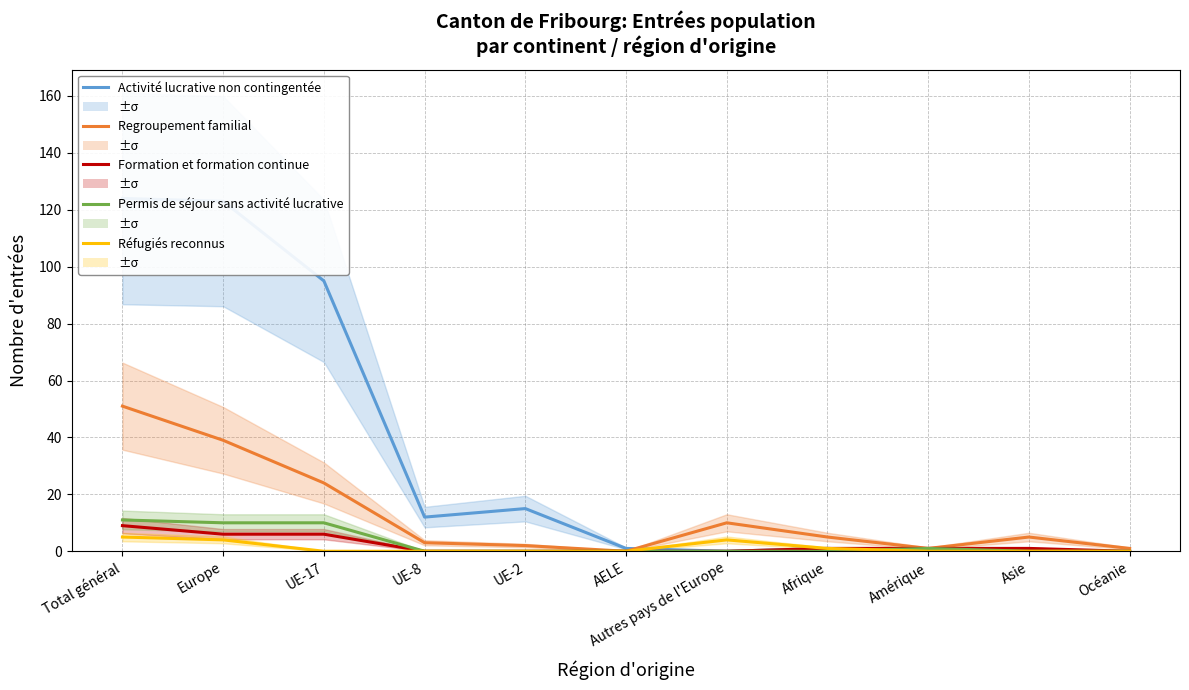

List the series in order of their peak value, highest first.

Activité lucrative non contingentée, Regroupement familial, Permis de séjour sans activité lucrative, Formation et formation continue, Réfugiés reconnus